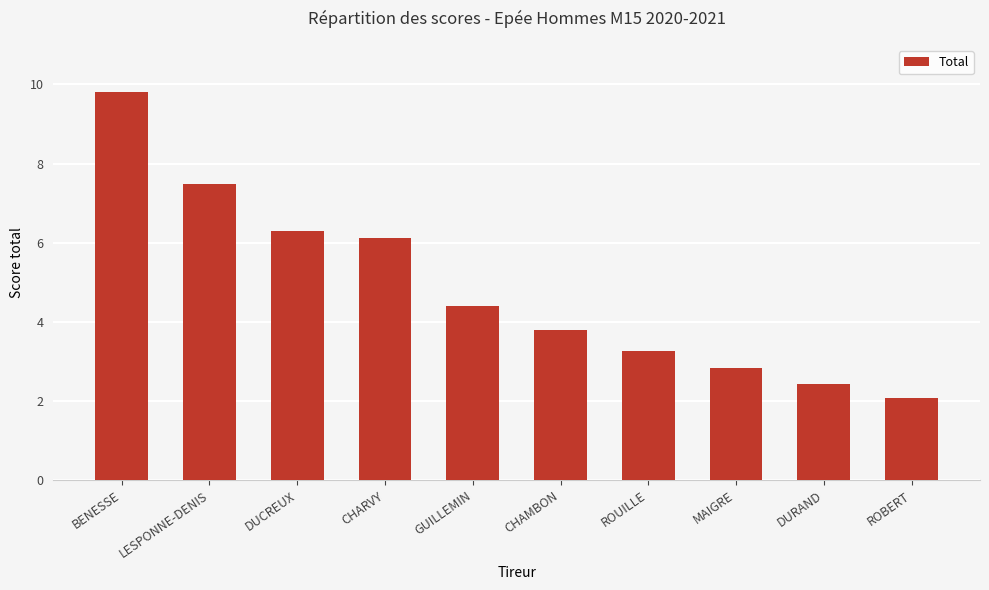

What is the smallest value displayed?

2.1